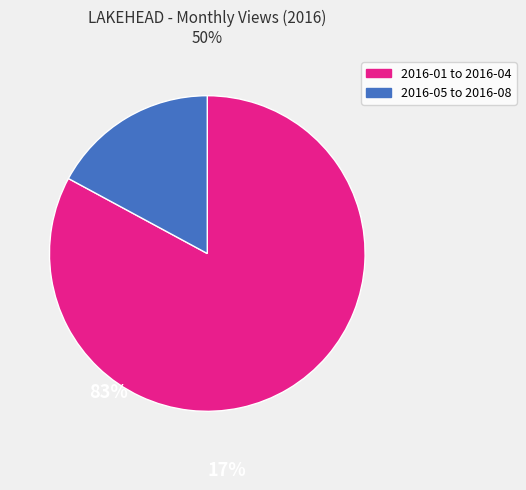

Is there any slice that represents more than half of the pie?

Yes